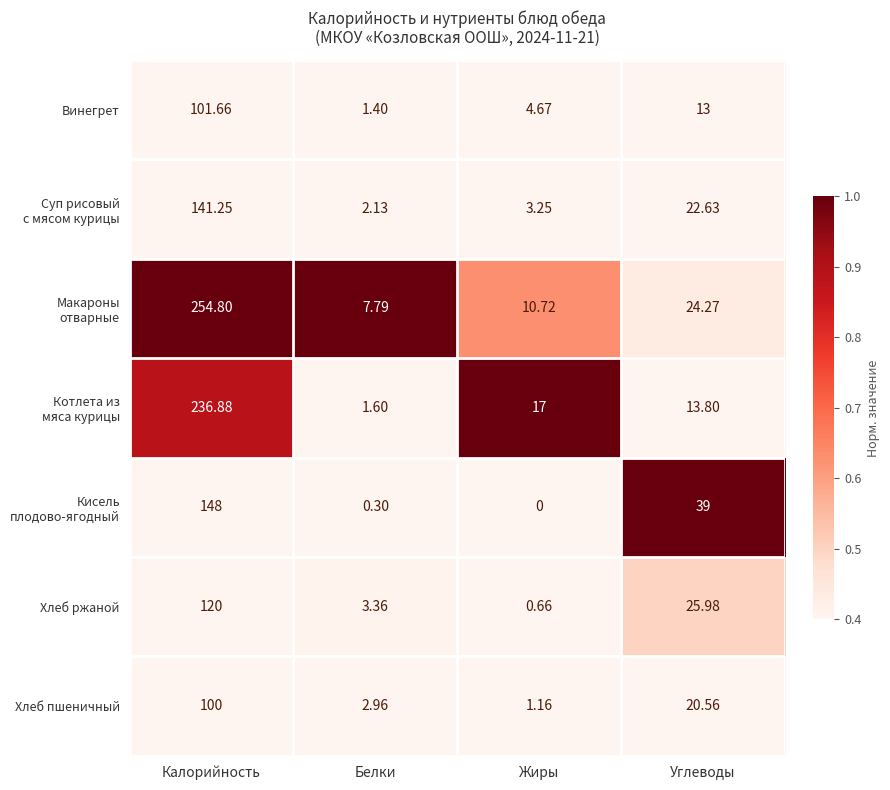

List the labels in order of Хлеб ржаной value, smallest first.

Жиры, Белки, Углеводы, Калорийность